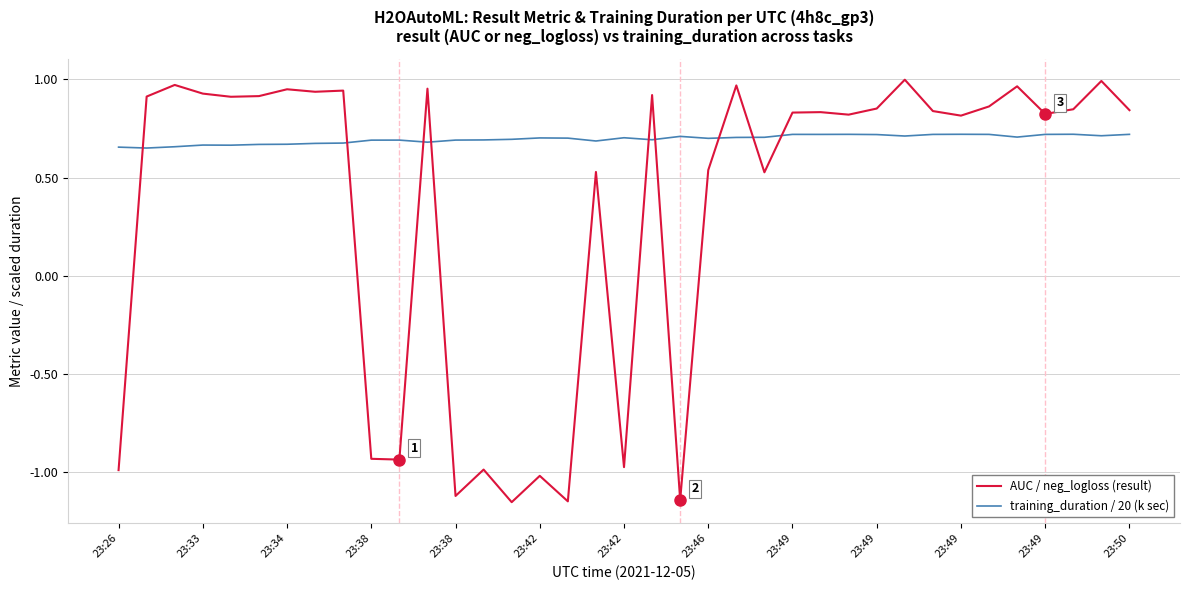

Which series has the largest range (max minus min)?

AUC / neg_logloss (result)